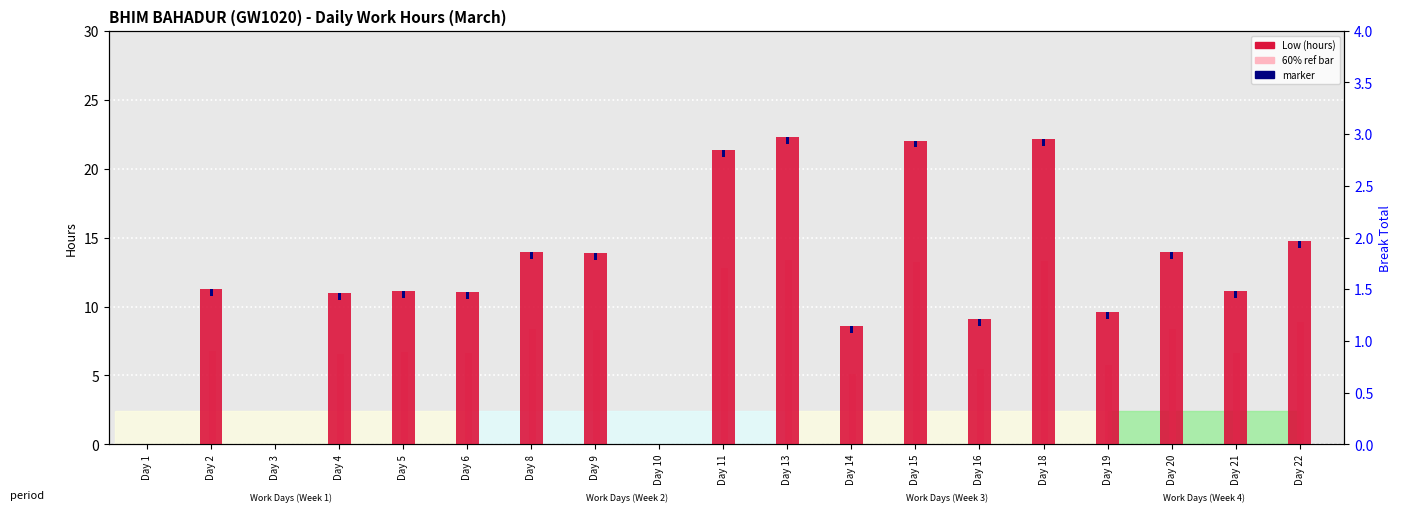

How many values in the Low (hours) series are below 11?

7